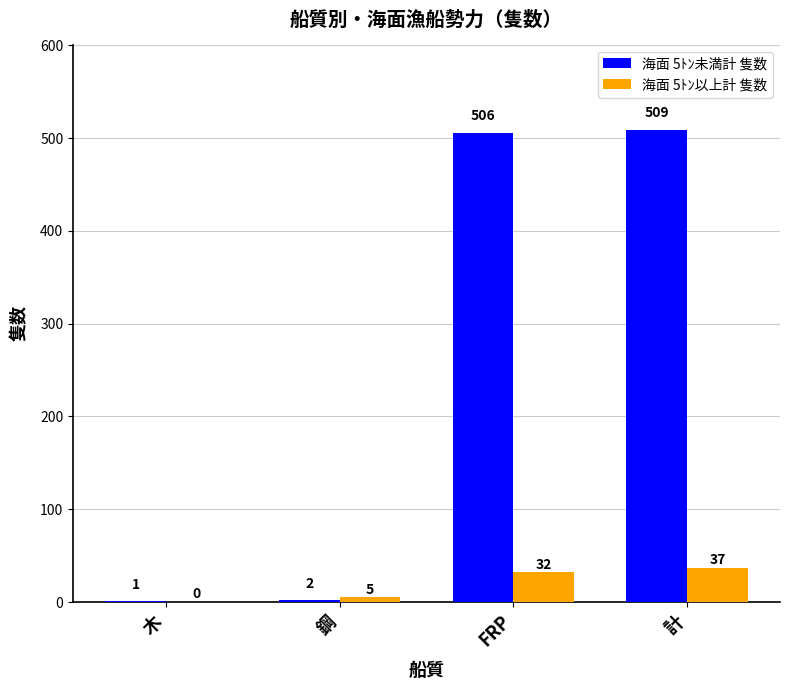

What is the maximum value shown in the chart?

509